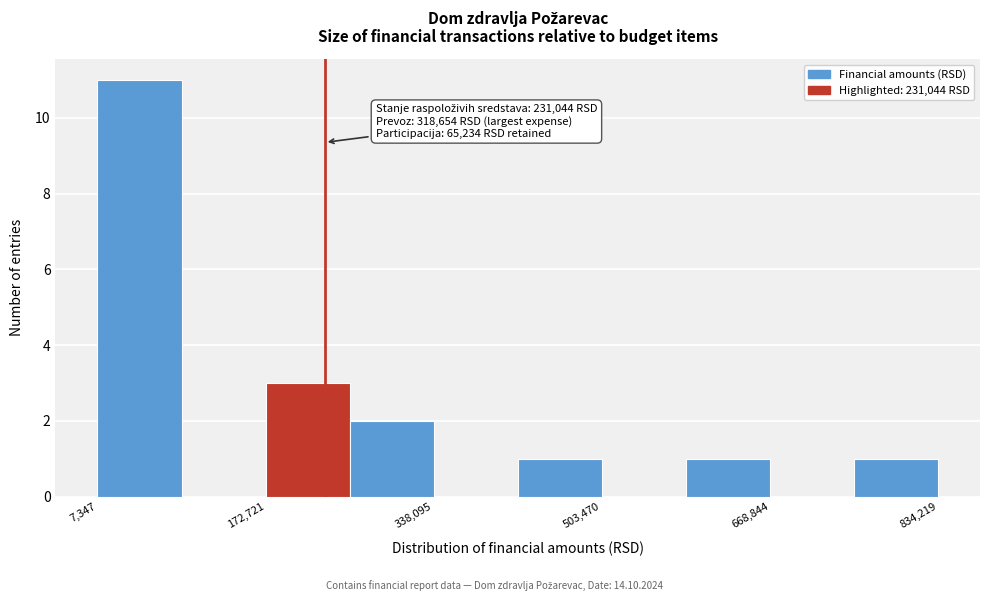

Which range on the x-axis has the tallest bar?

0 to 100000